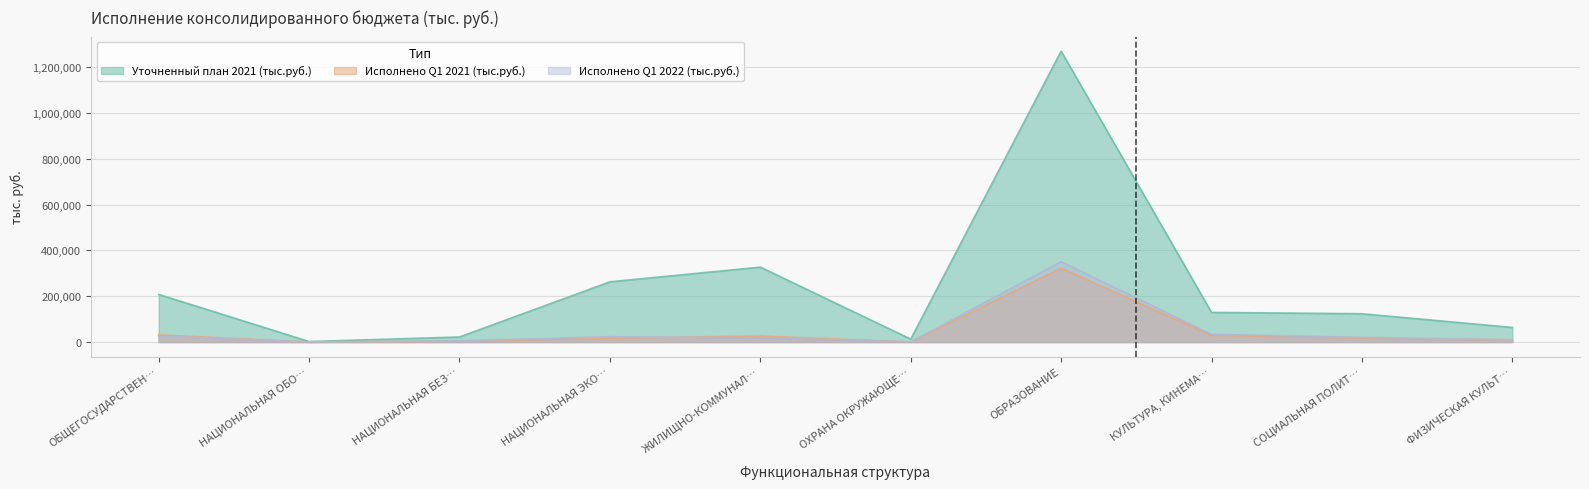

What are all the series names shown in the legend?

Уточненный план 2021 (тыс.руб.), Исполнено Q1 2021 (тыс.руб.), Исполнено Q1 2022 (тыс.руб.)